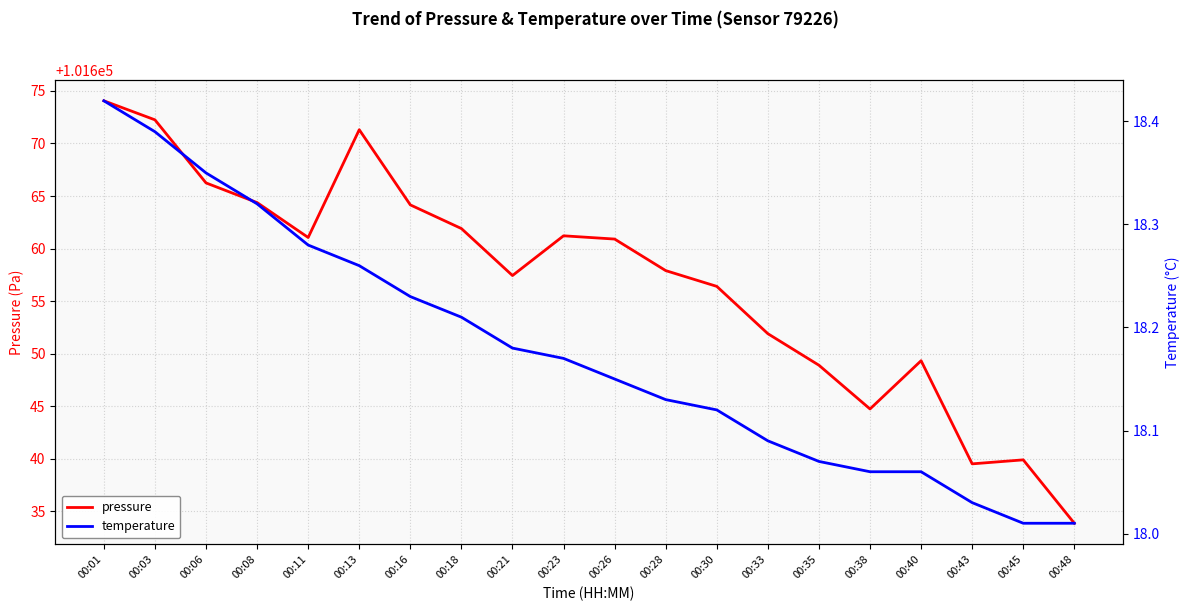

Where is the first local minimum for pressure?

00:11